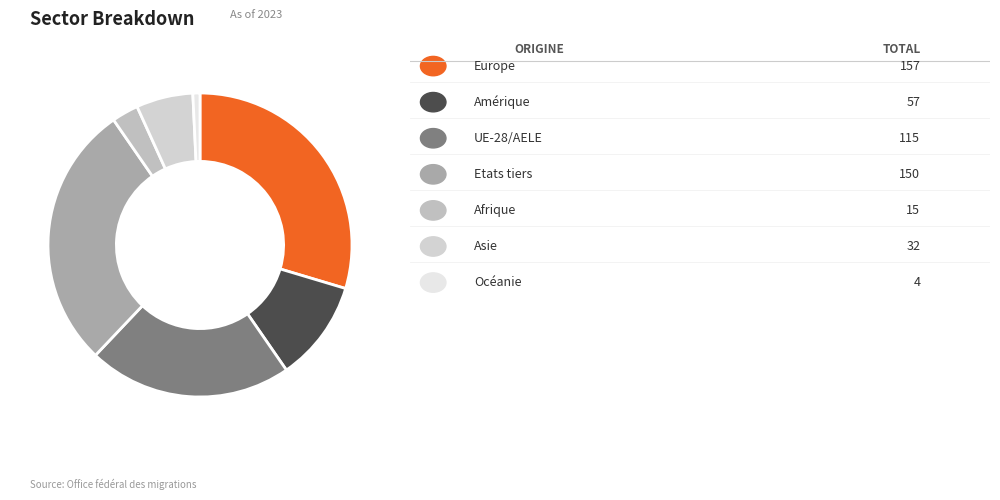

Count the number of slices in the pie.

7